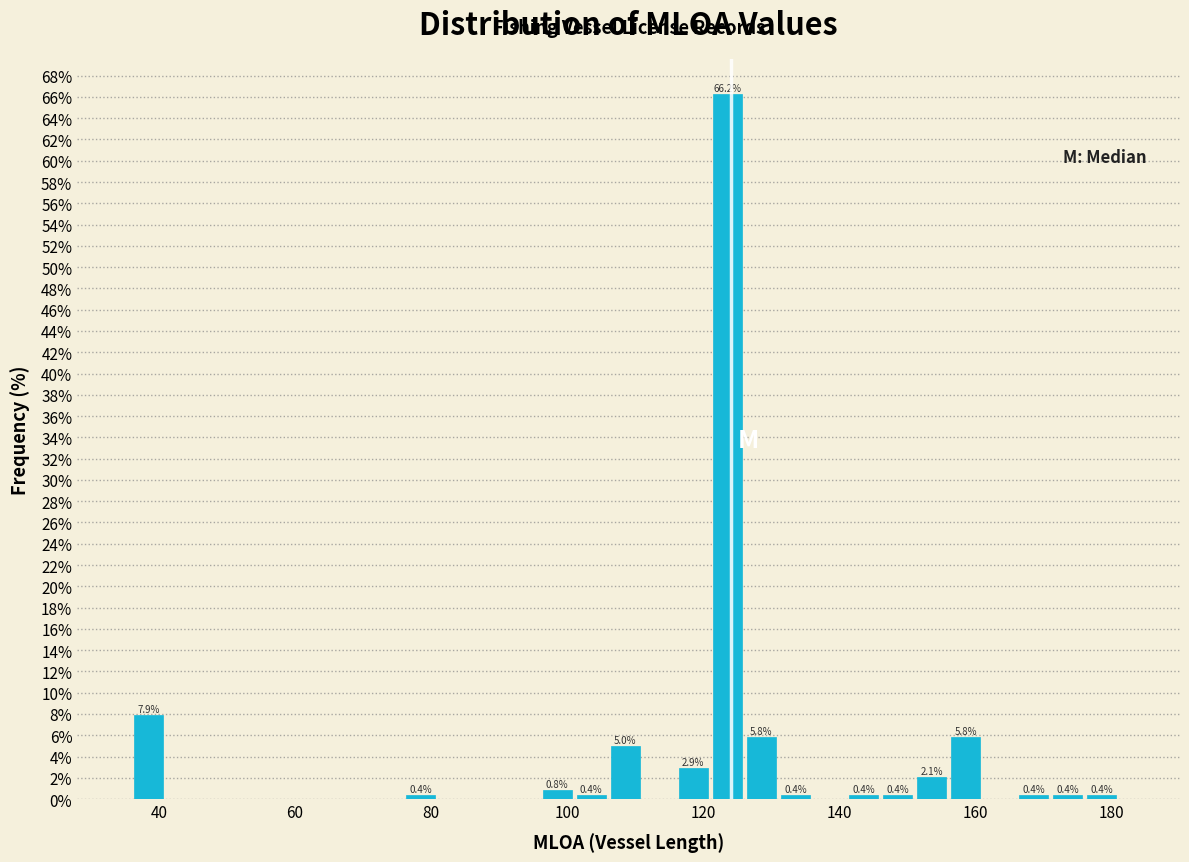

Read against the x-axis, roughly where is the centre of the tallest bar?

124